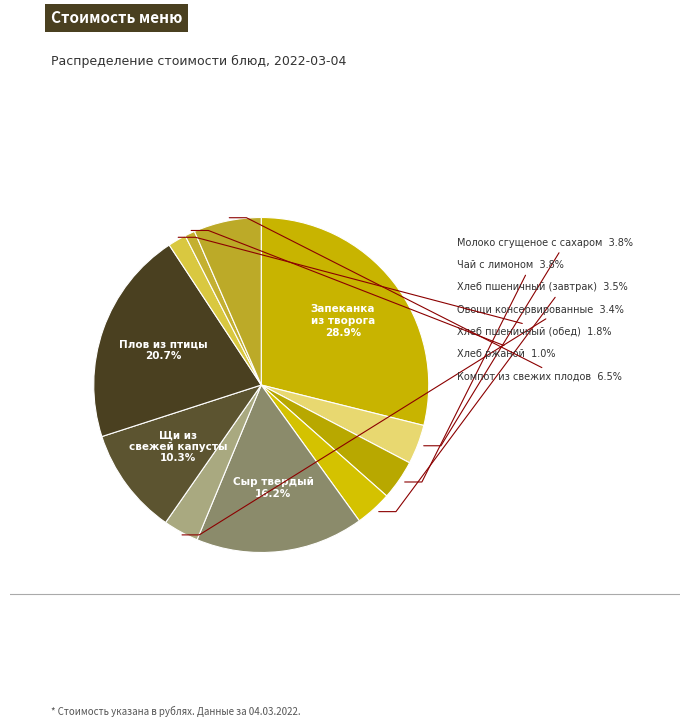

Rank the categories by value from lowest to highest.

Хлеб ржаной, Хлеб пшеничный (обед), Овощи консервированные, Хлеб пшеничный (завтрак), Молоко сгущеное с сахаром, Чай с лимоном, Компот из свежих плодов, Щи из свежей капусты, Сыр твердый, Плов из птицы, Запеканка из творога